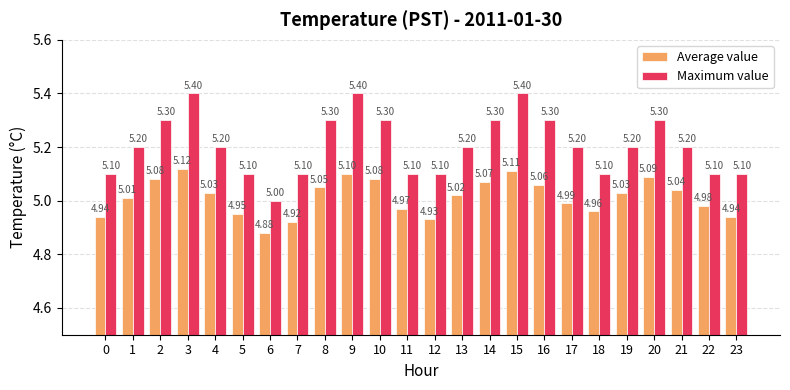

What is the total value across all series at 18?

10.1